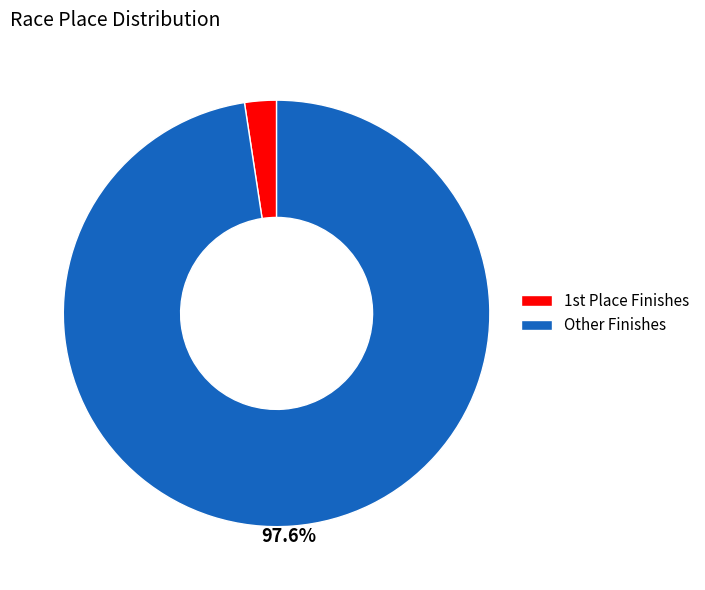

How much of the chart is everything except Other Finishes?

2.4%